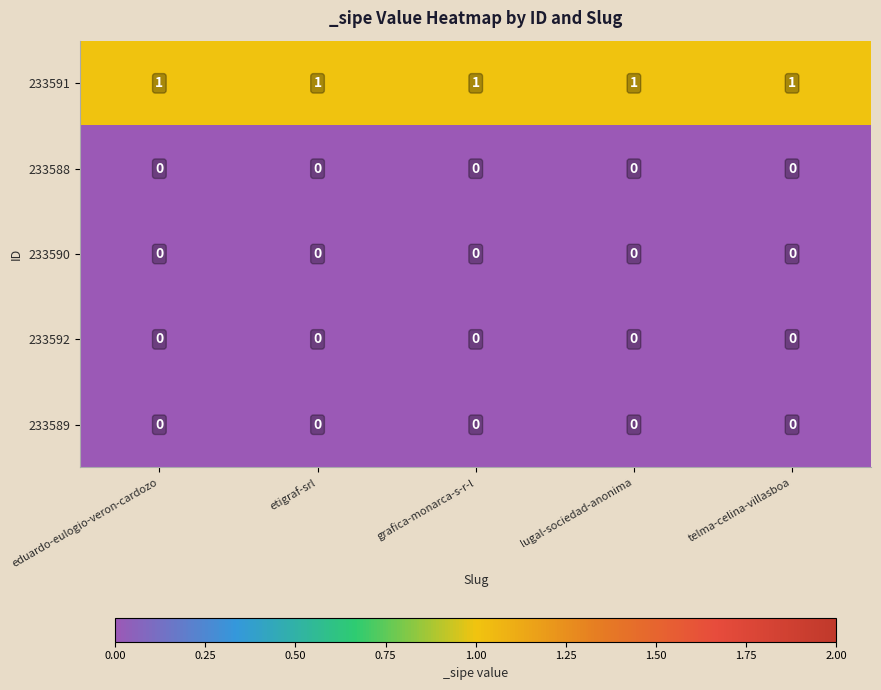

What is the total value across all series at telma-celina-villasboa?

1